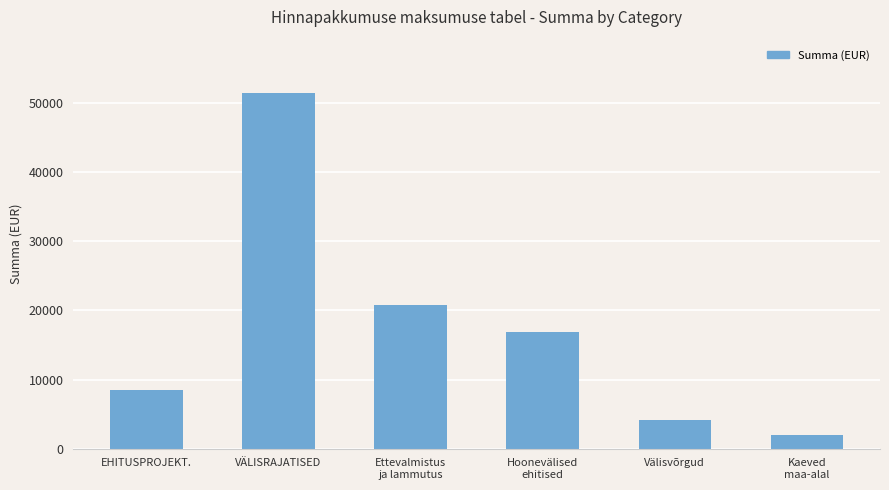

At which category does the chart reach its peak across all series?

VÄLISRAJATISED